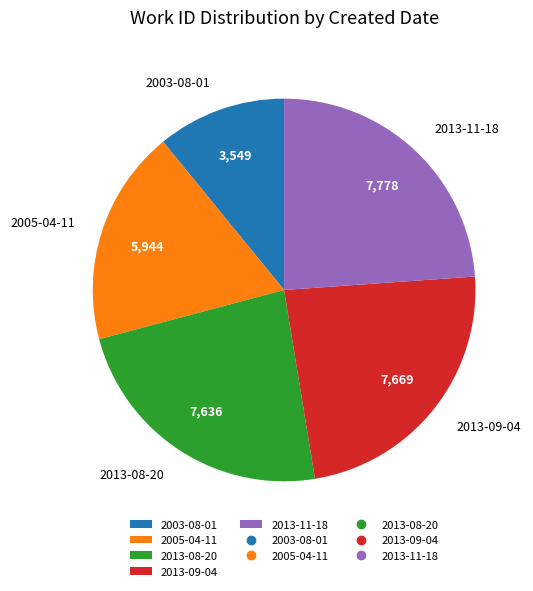

Which has a higher value, 2013-11-18 or 2005-04-11?

2013-11-18